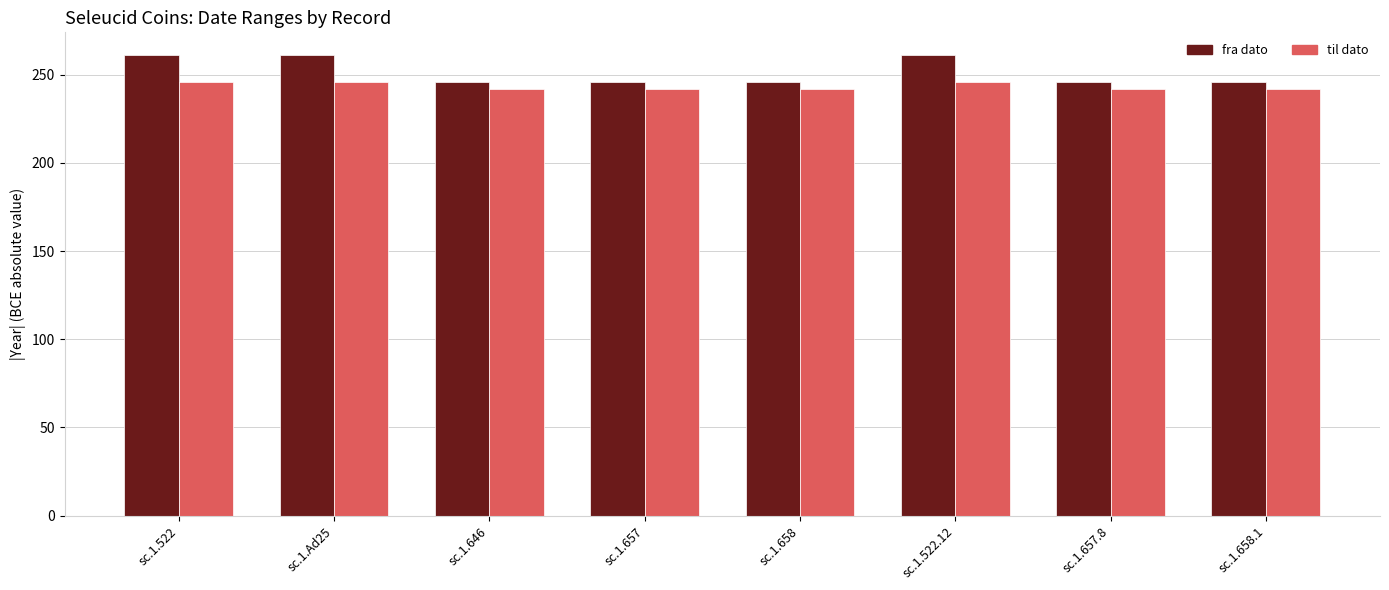

Is it true that fra dato equals 246 at sc.1.657.8?

True